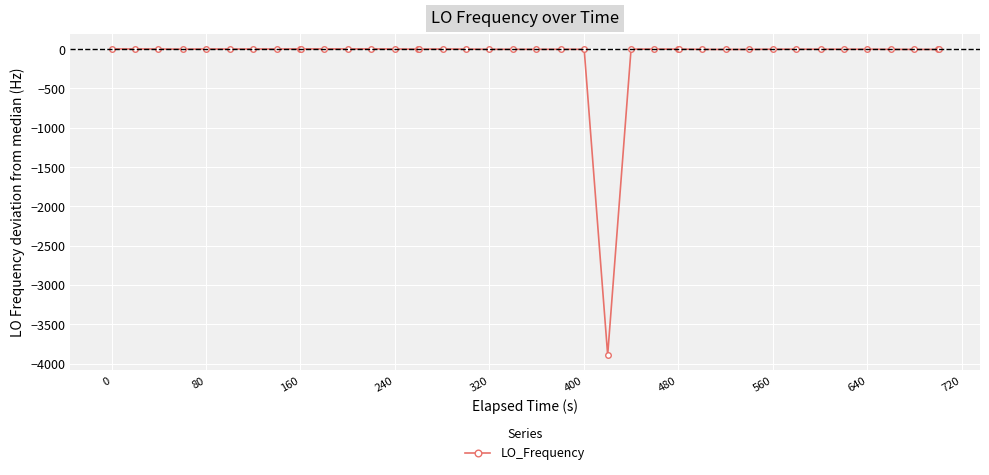

What is the sum of all values?

-3887.8